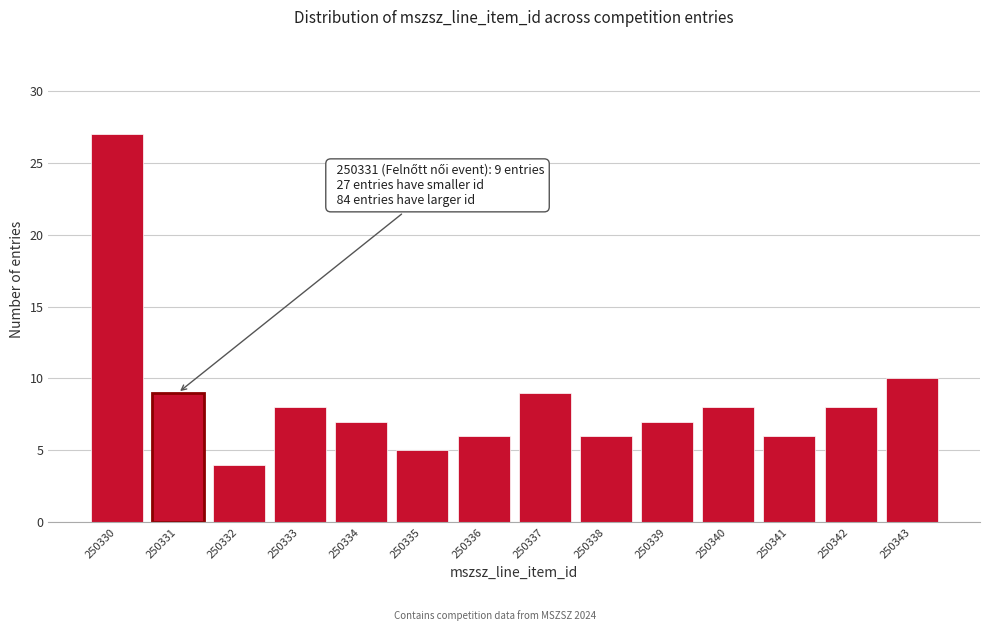

Reading left to right, list all the values displayed in this chart.

250330=27	250331=9	250332=4	250333=8	250334=7	250335=5	250336=6	250337=9	250338=6	250339=7	250340=8	250341=6	250342=8	250343=10